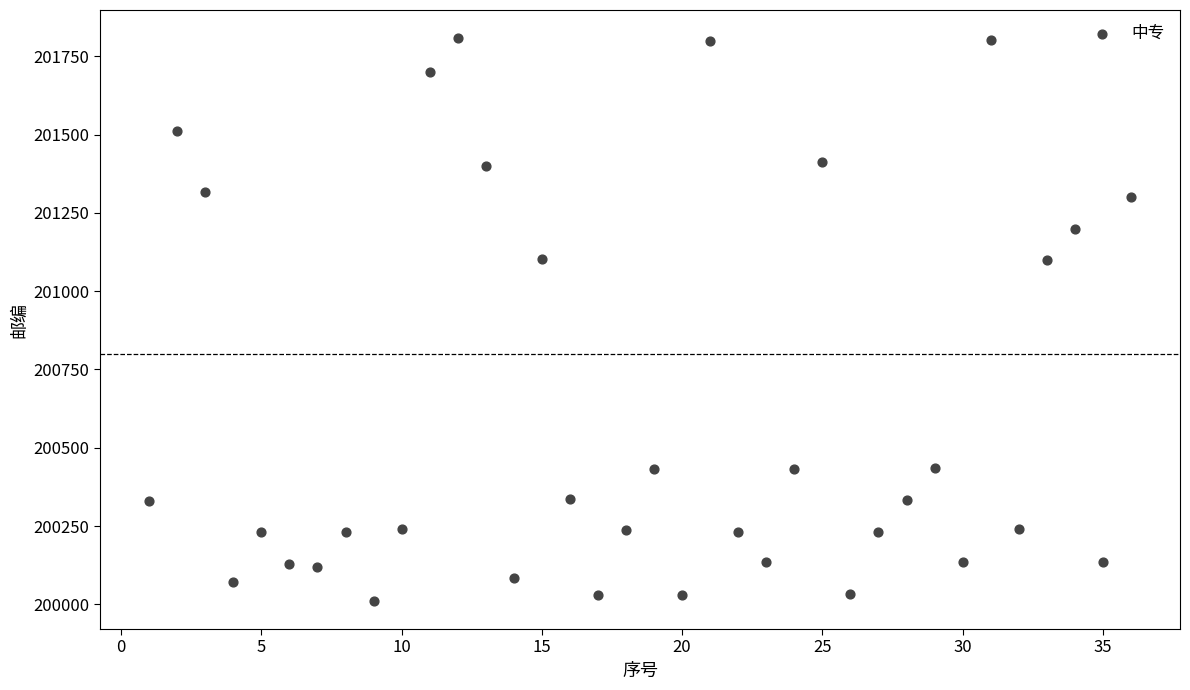

What is the range of X values (max minus min)?

35